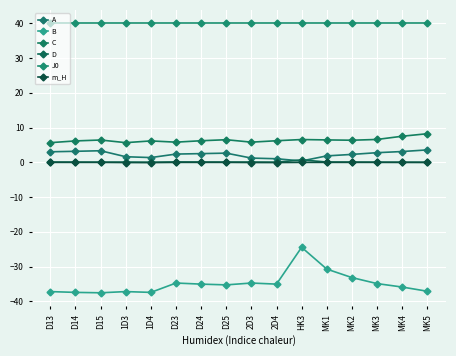

The value of C at 2D4 is 6.2. True or false?

True